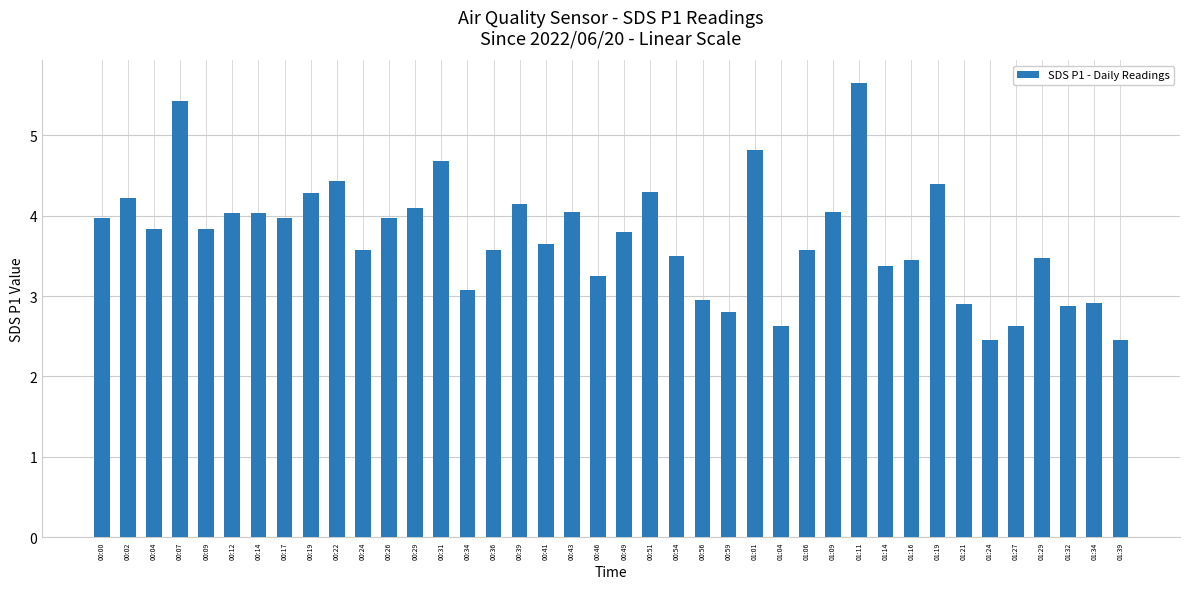

What is the ratio of the value at 00:24 to the value at 00:17?

0.9